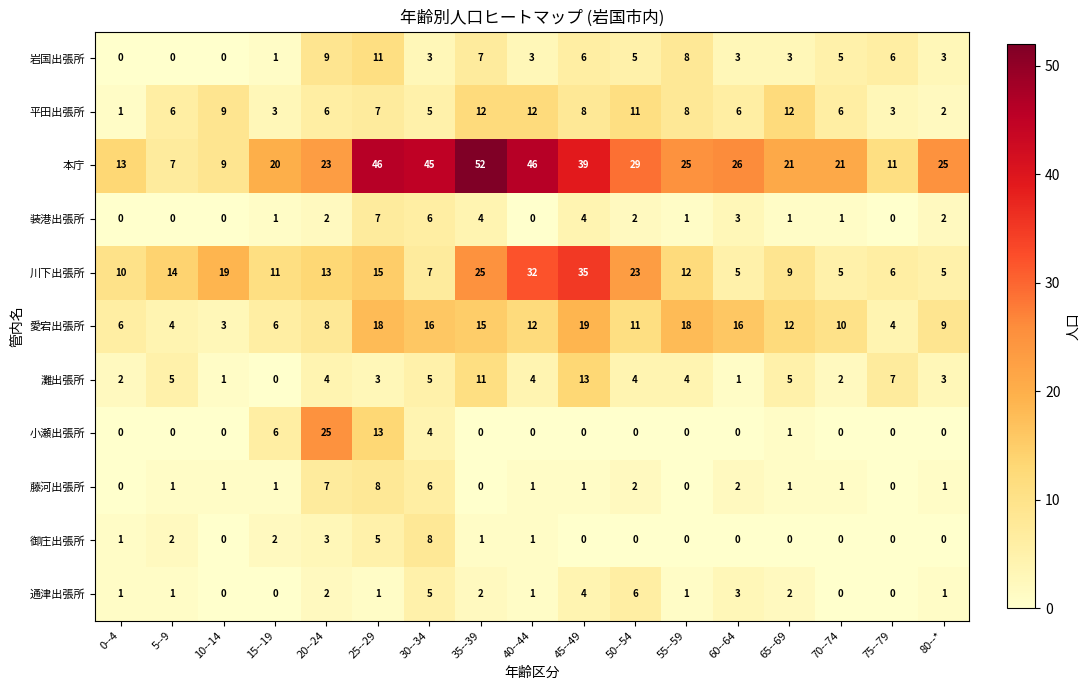

The 藤河出張所 series shows 1 at 40--44. True or false?

True